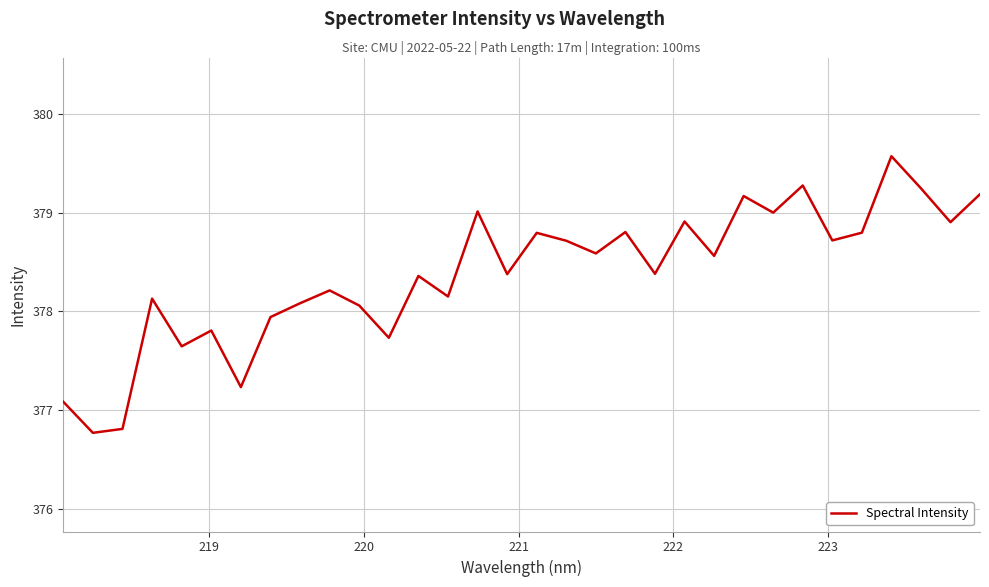

Does the chart display data point markers on the line(s)?

No